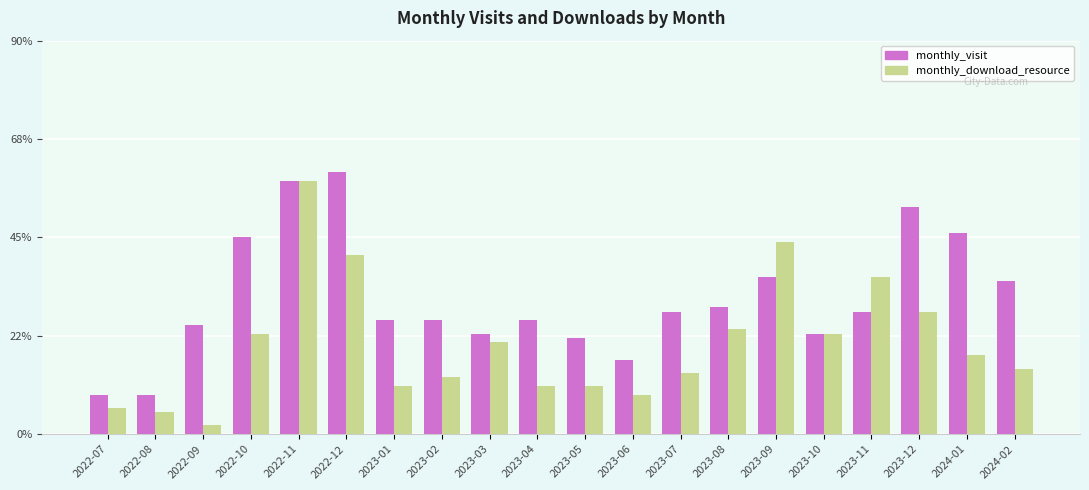

What position from the right is 2023-12?

3